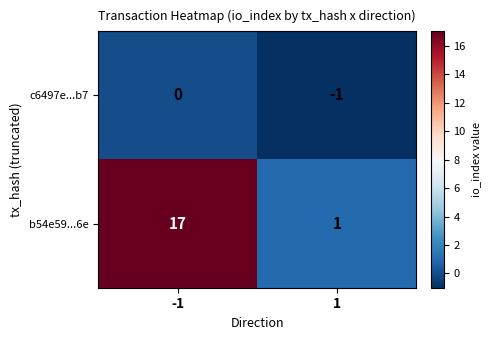

Which label corresponds to the smallest value in the chart?

1